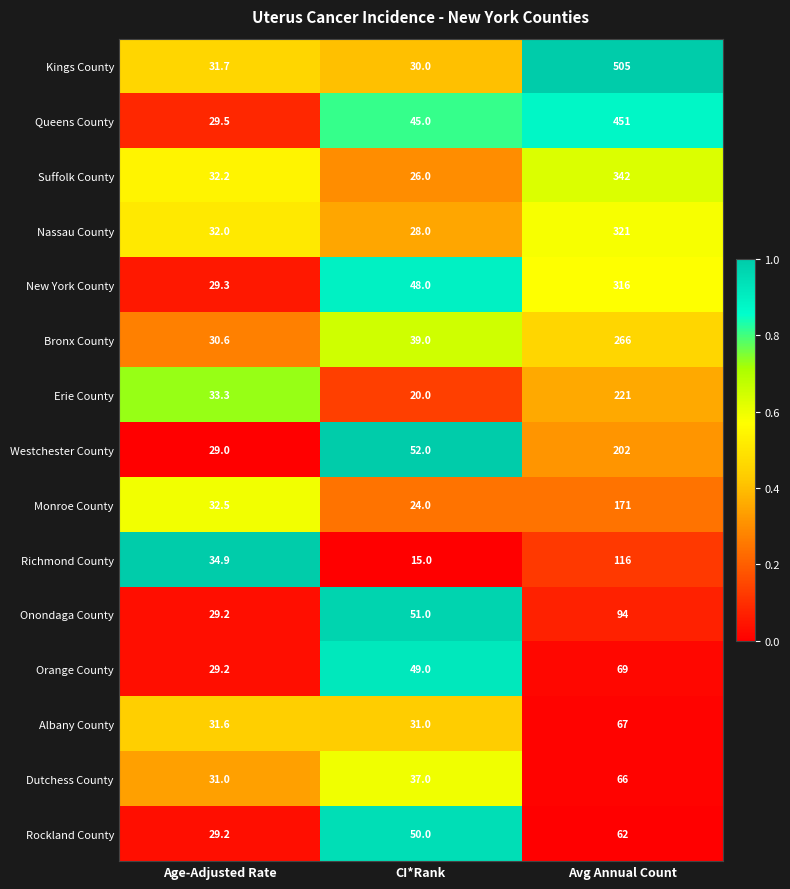

Rank the series at Avg Annual Count from lowest to highest value.

Rockland County, Dutchess County, Albany County, Orange County, Onondaga County, Richmond County, Monroe County, Westchester County, Erie County, Bronx County, New York County, Nassau County, Suffolk County, Queens County, Kings County